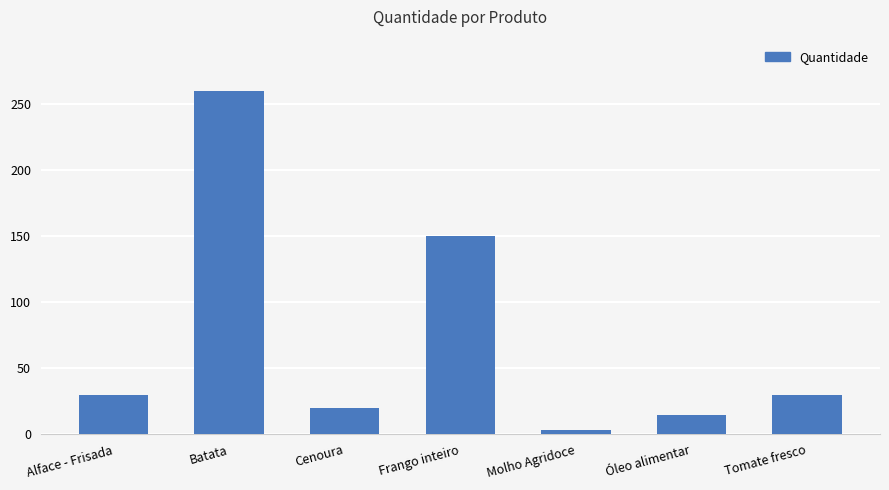

Count the number of categories in the chart.

7